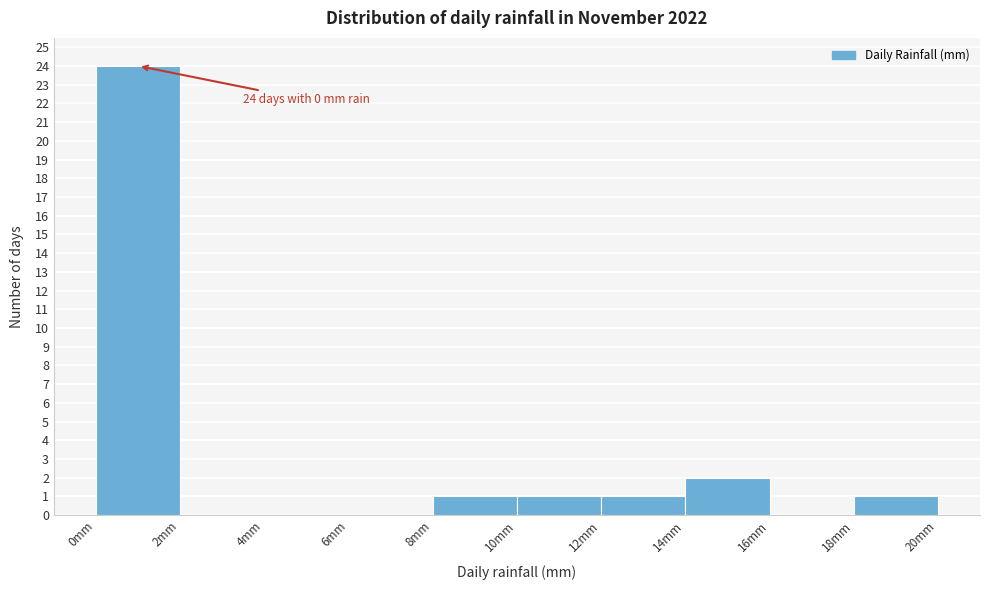

Over which range of the x-axis is the bar tallest?

0 to 2